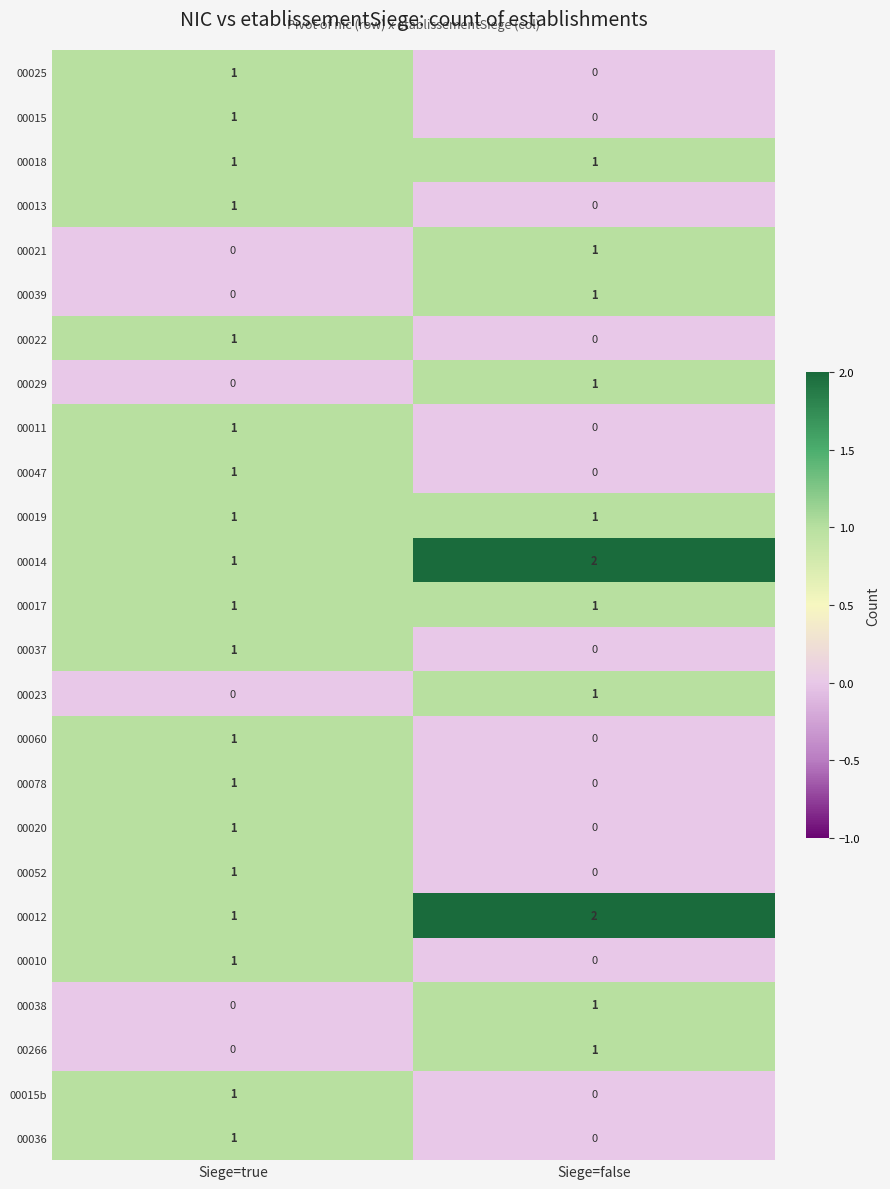

The value of 00011 at Siege=false is 0. True or false?

True